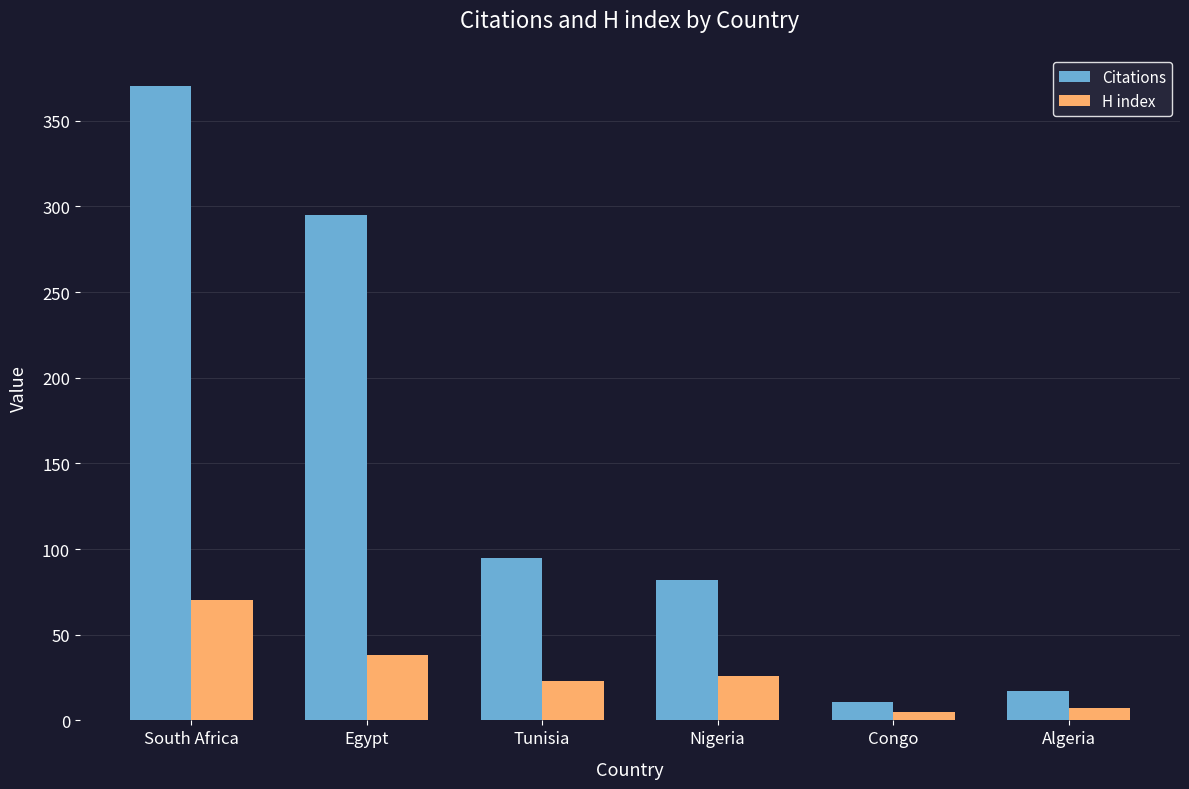

What is the difference between the H index values at Egypt and South Africa?

32